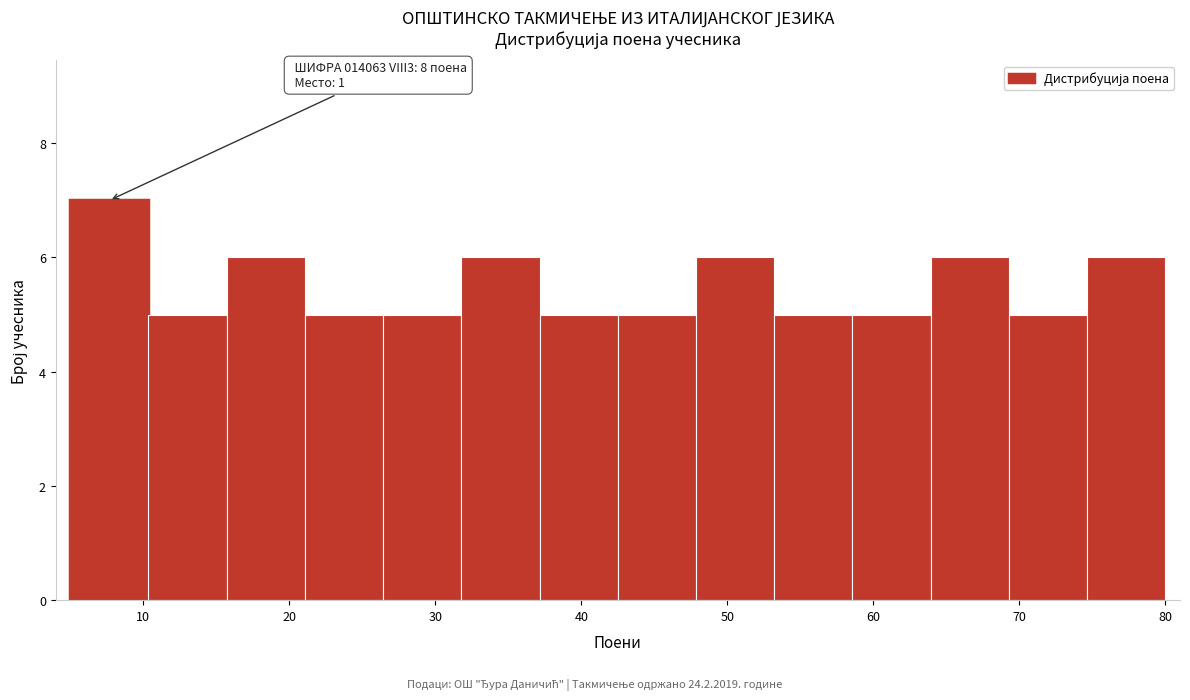

Which range on the x-axis has the tallest bar?

5 to 10